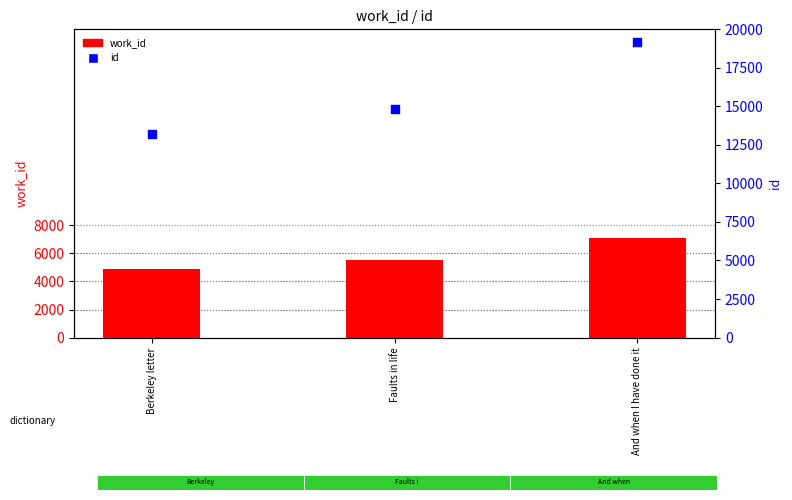

At which category is the sum across all series the highest?

And when I have done it